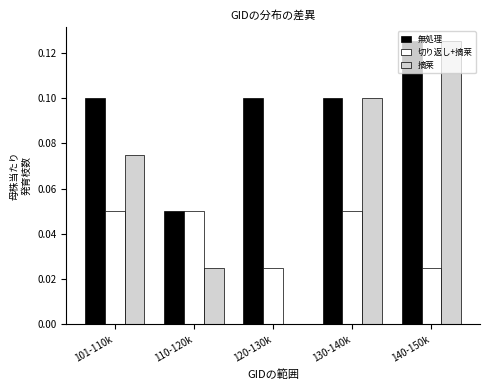

What is the sum of all 摘莱 values?

0.3